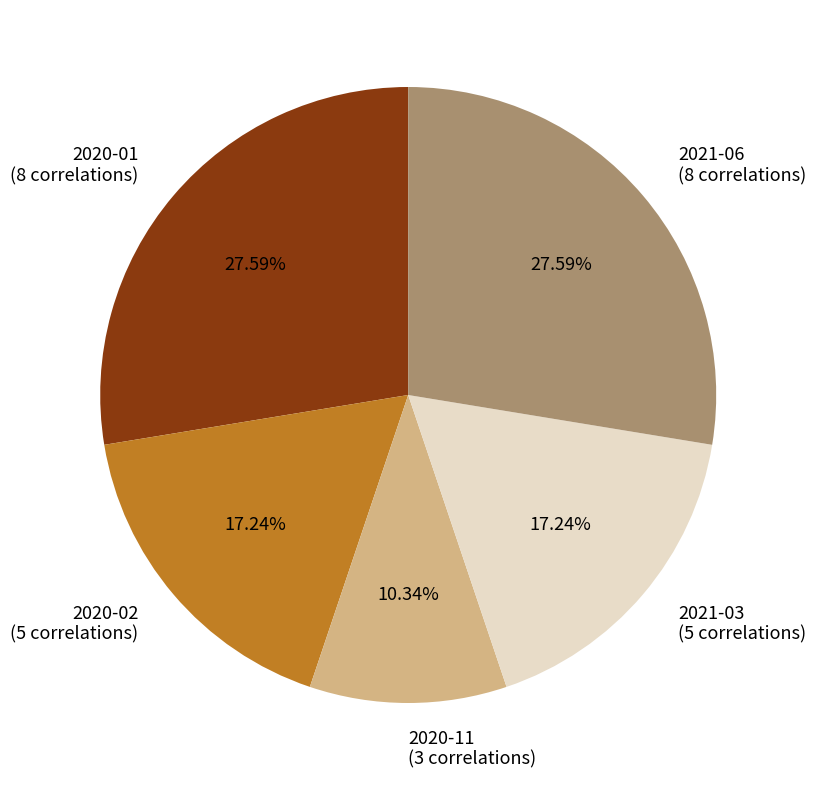

What percentage is the 2020-01 slice, to the nearest percent?

28%